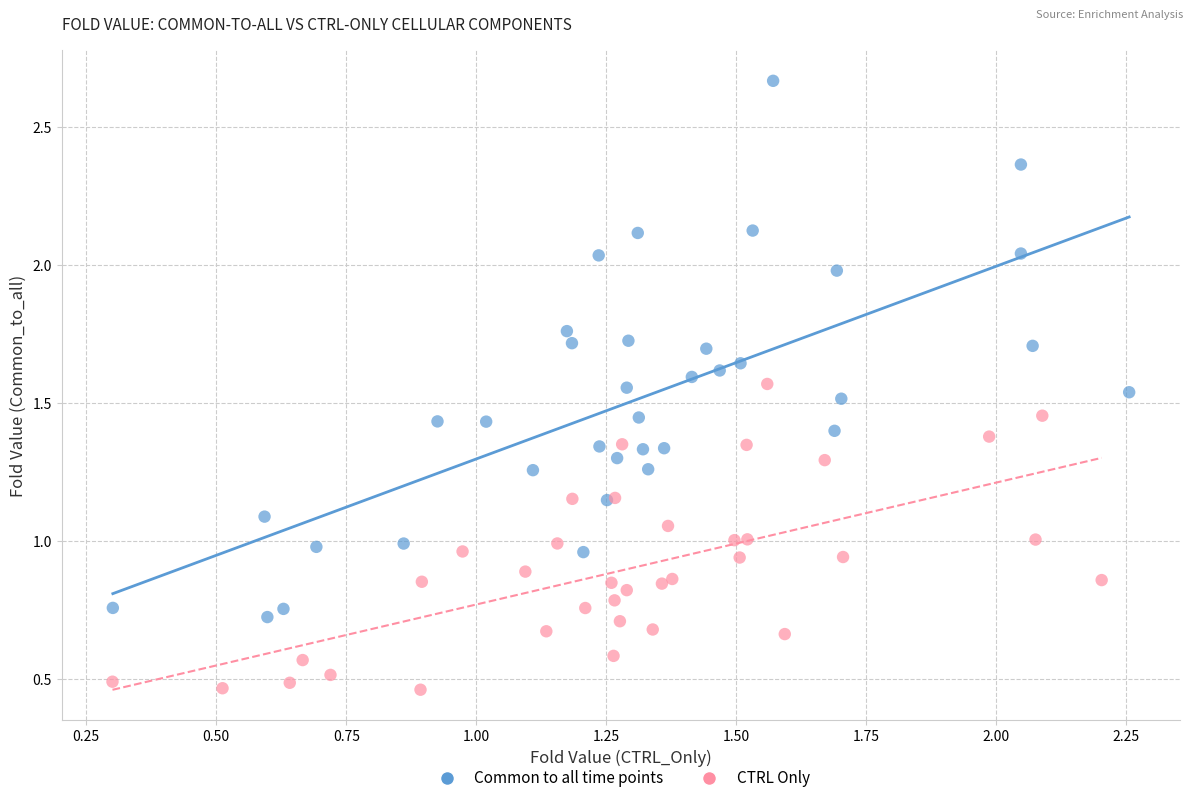

Which series contains the lowest Y value?

CTRL Only